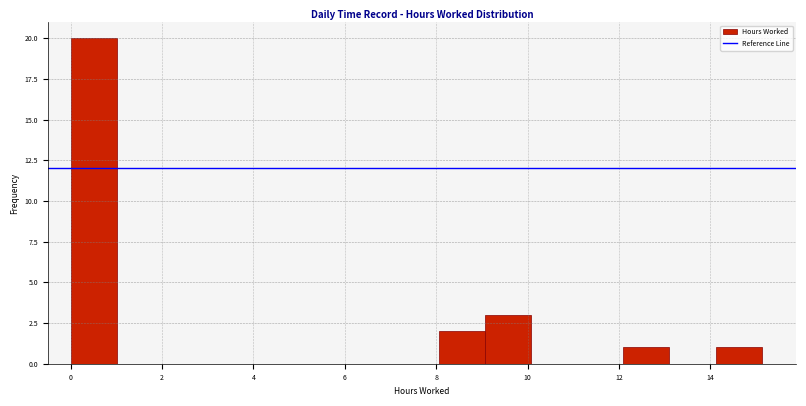

How tall is the bar that spans 9.0 to 10.0 on the x-axis? Neither the bar edges nor the heights are printed on the chart, so give them approximately, as read against the axes.

3